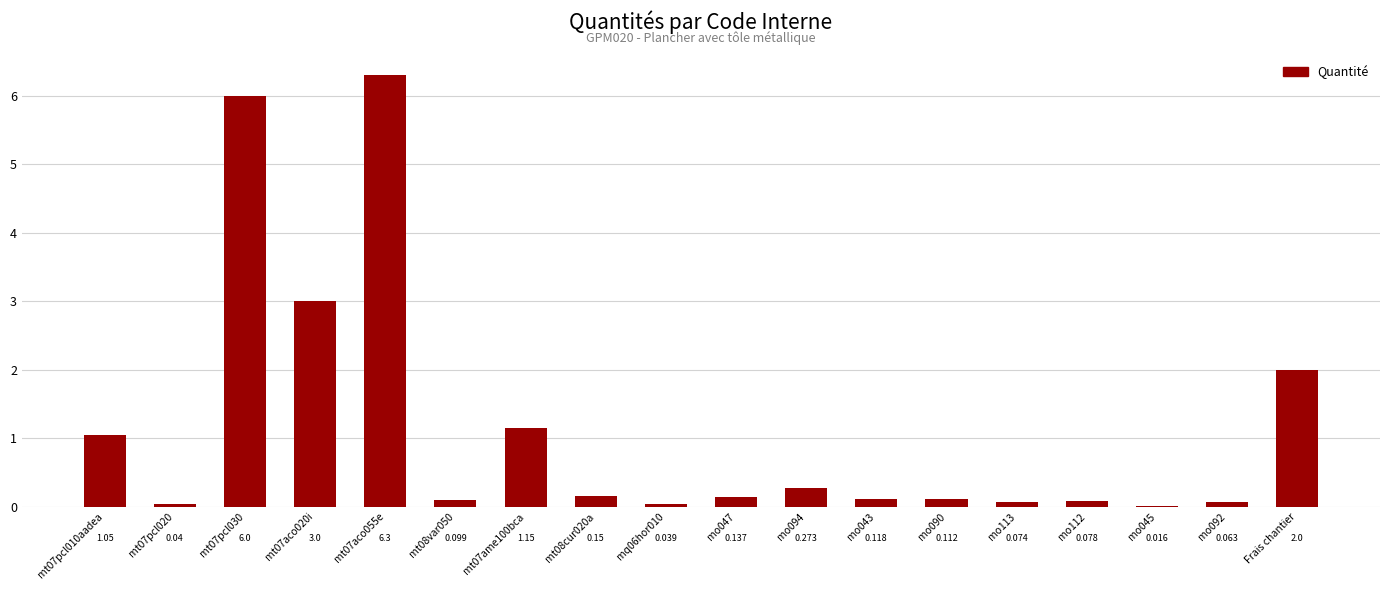

Count the number of categories in the chart.

18